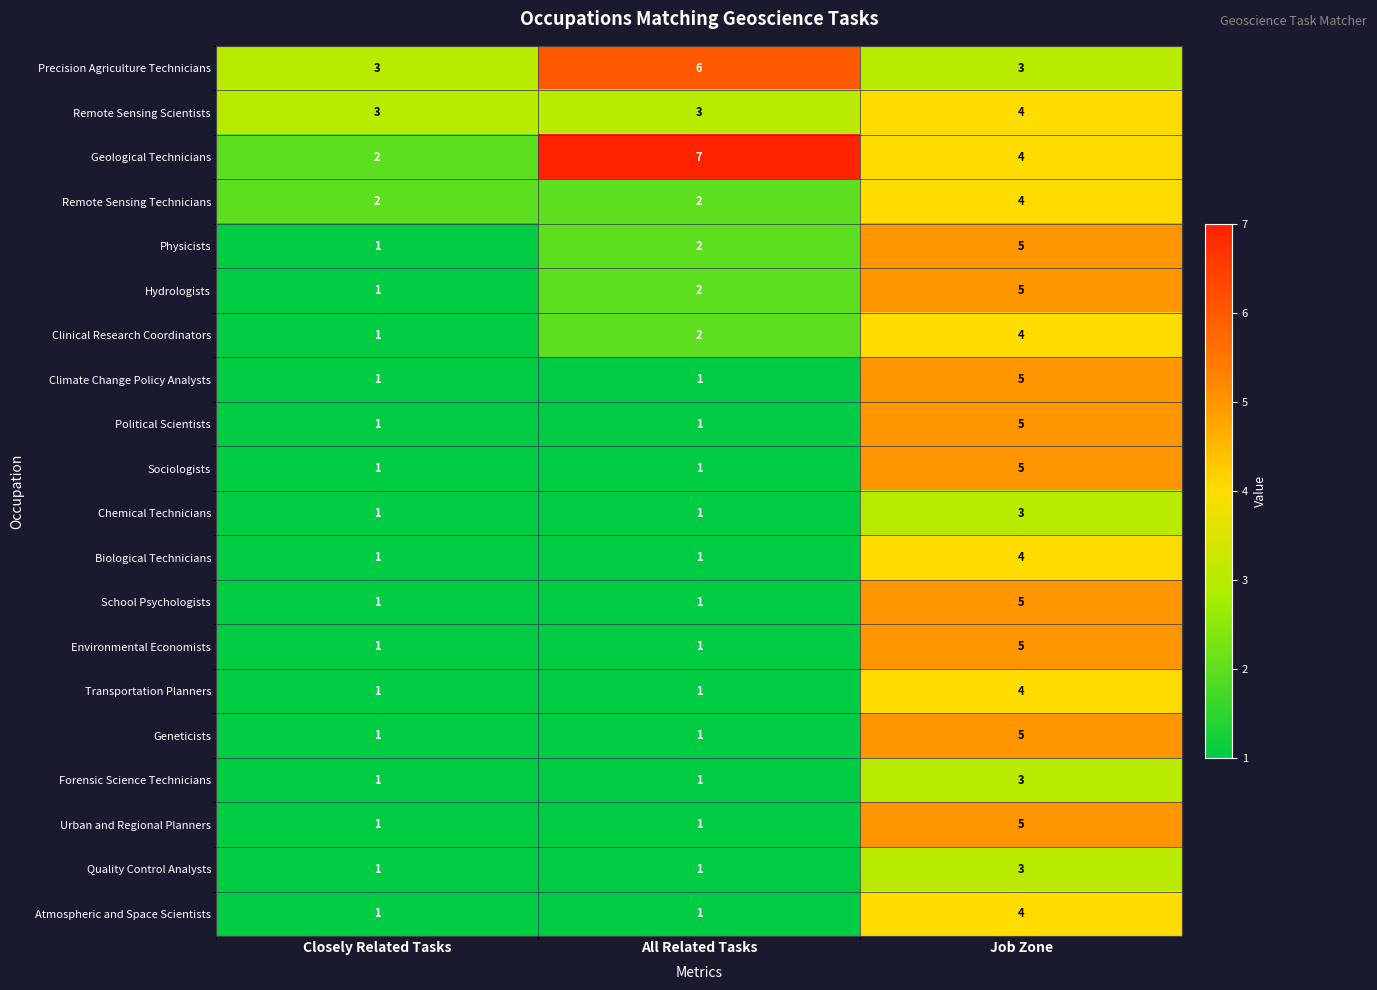

What is the minimum value shown in the chart?

1